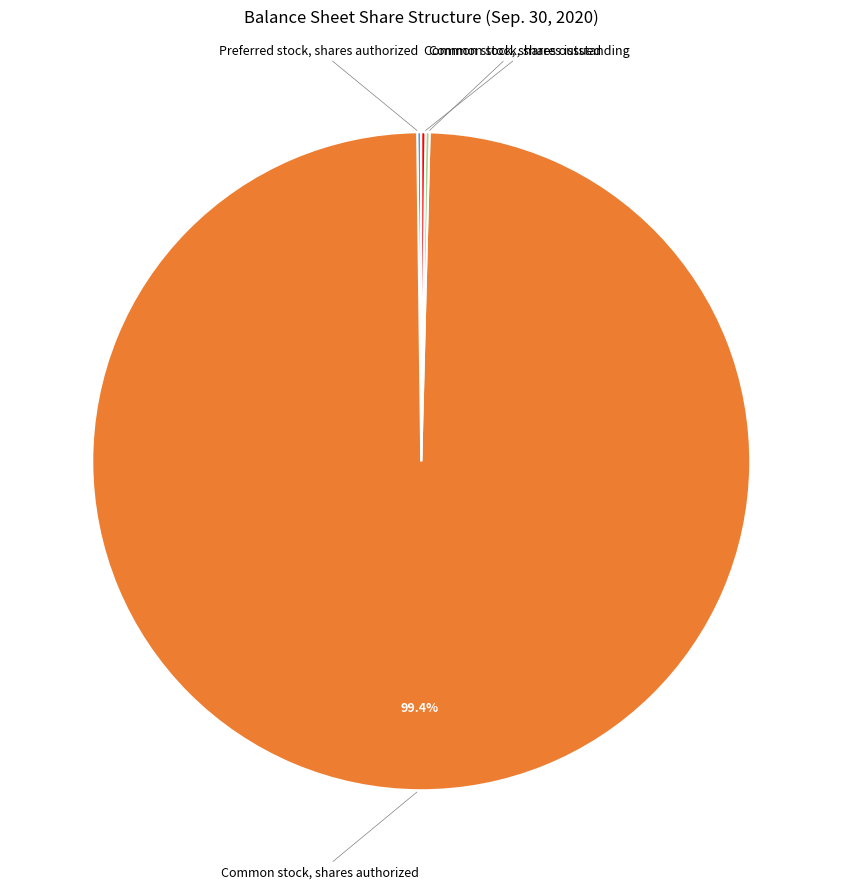

Does any single category account for the majority?

Yes